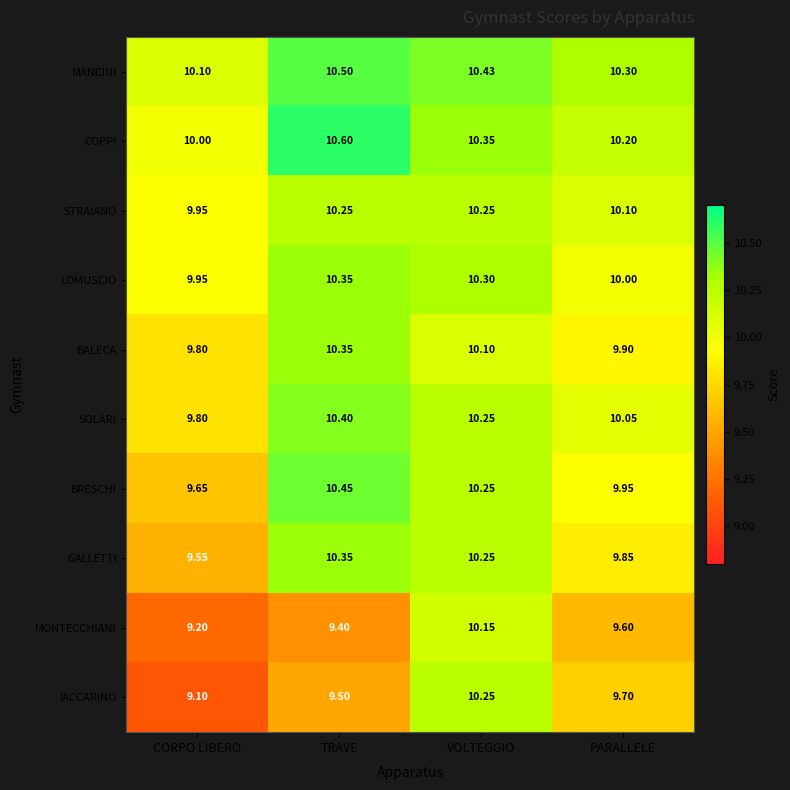

At which label is COPPI closest to 10?

CORPO LIBERO